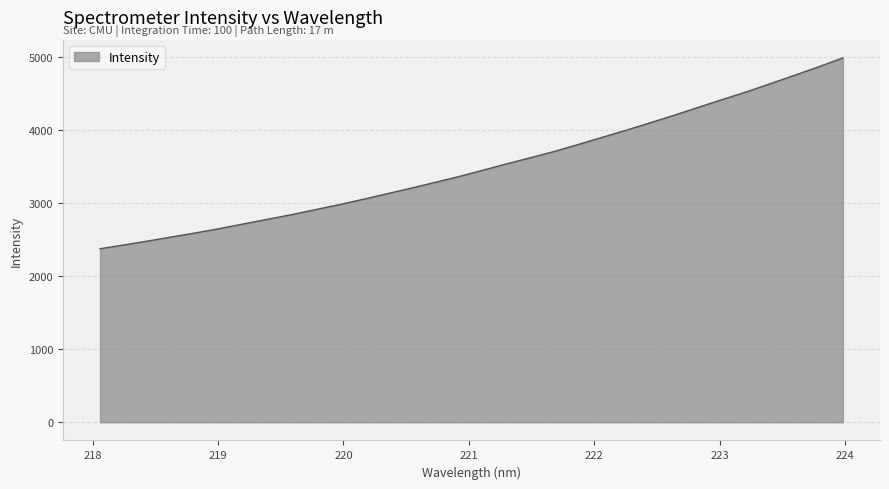

What is the greatest value displayed?

4991.1